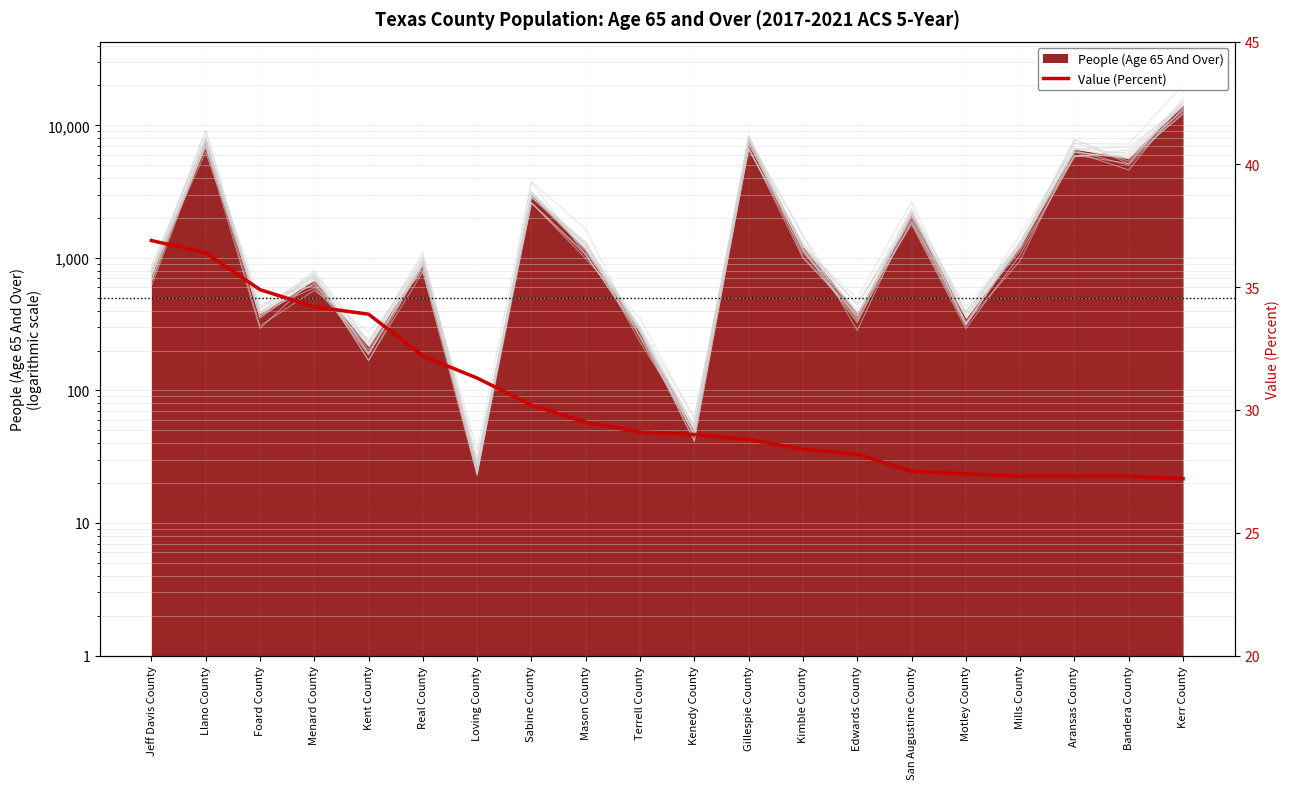

True or false: there are more than 0 points higher than both neighbors.

False